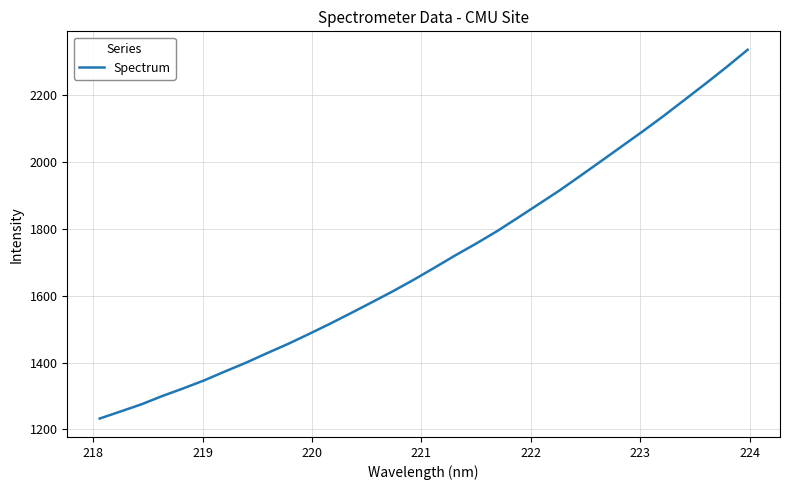

What is the difference between the maximum and minimum values?

1102.1